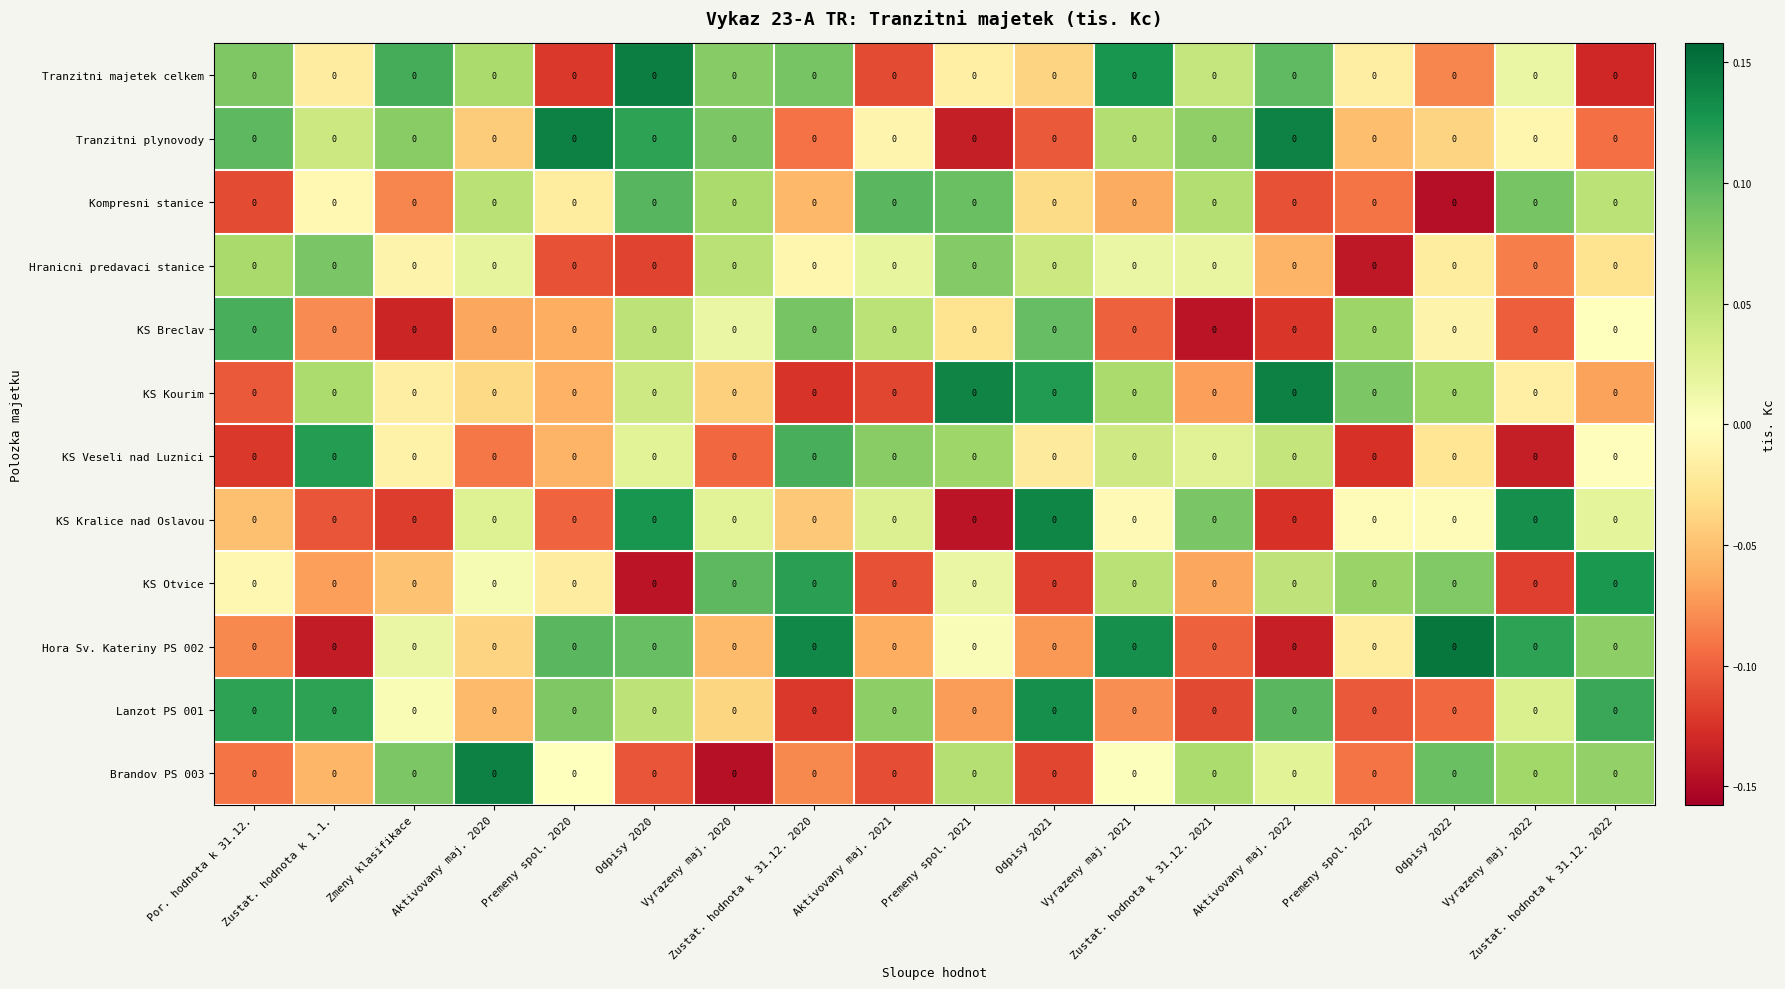

Where does the Brandov PS 003 series first go above 0?

Zmeny klasifikace